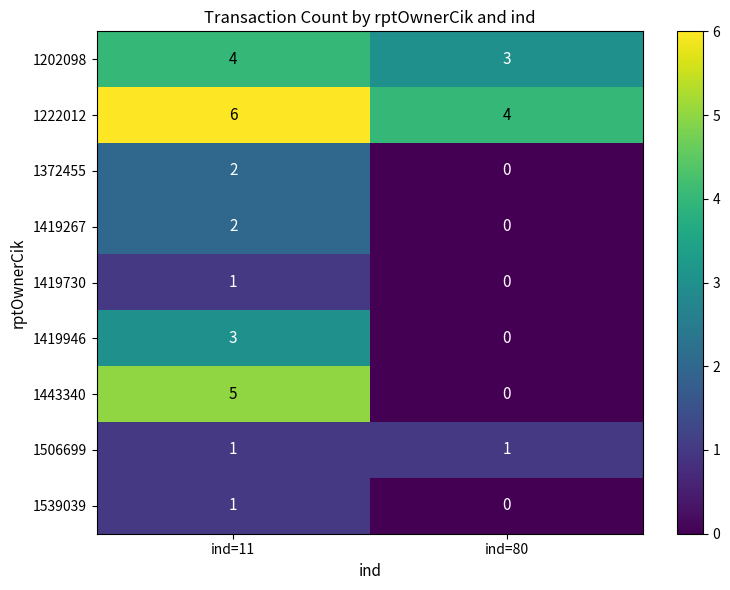

Is it true that 1419267 equals 0 at ind=80?

True